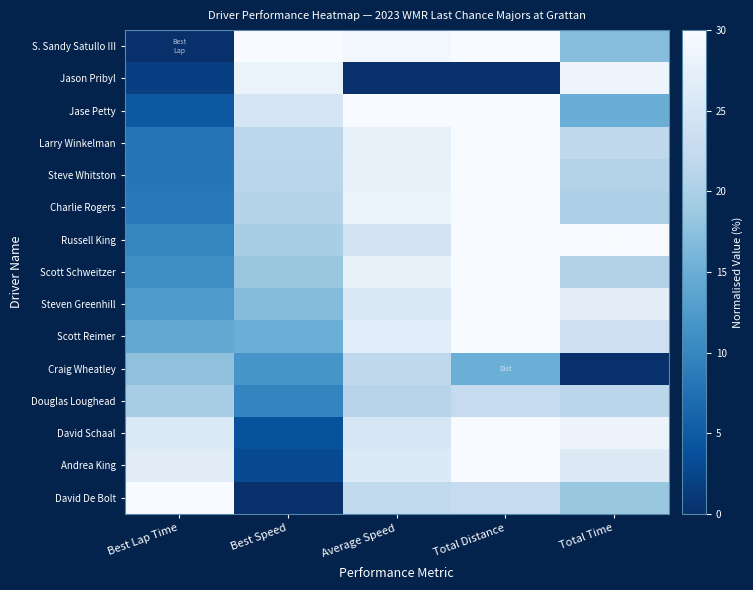

What is the maximum value shown in the chart?

30.0